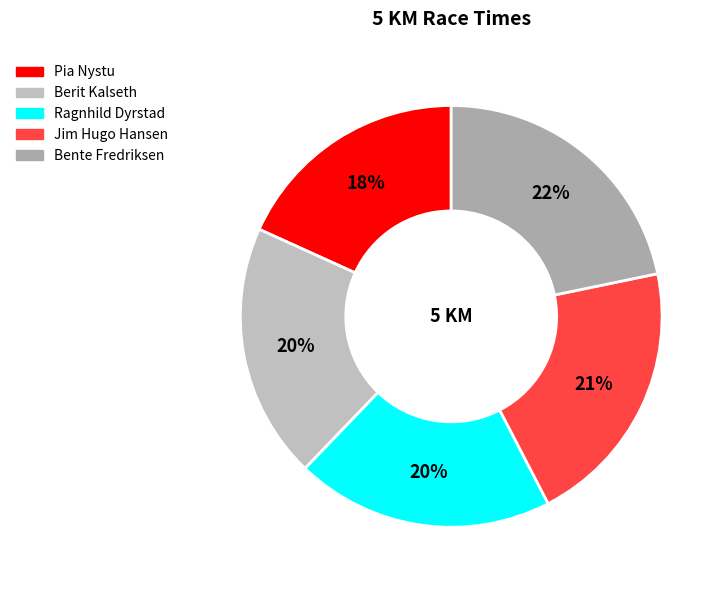

To the nearest percent, what percentage of the pie is Berit Kalseth?

20%